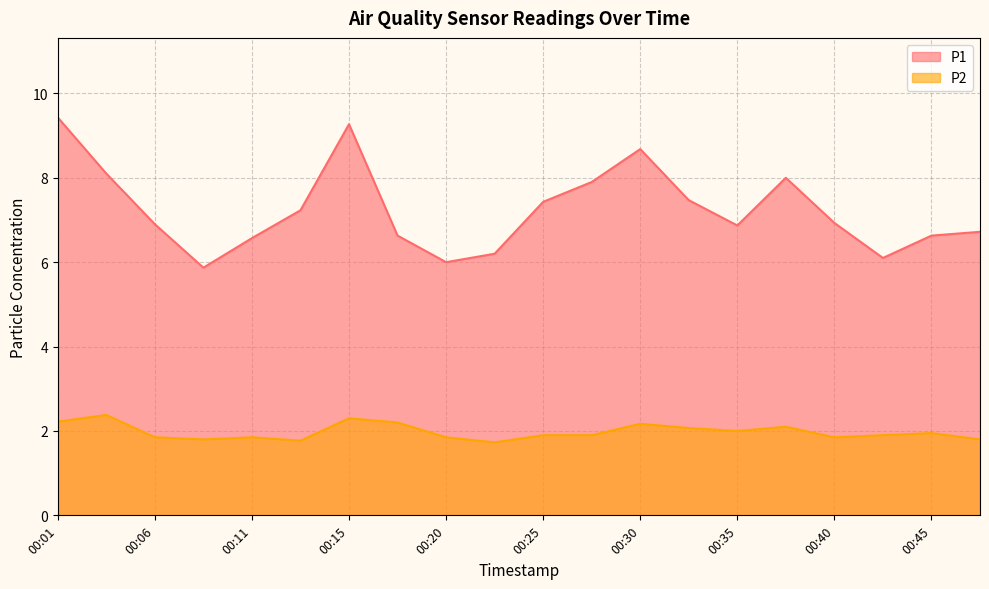

How many interior local peaks does the P1 series have?

3